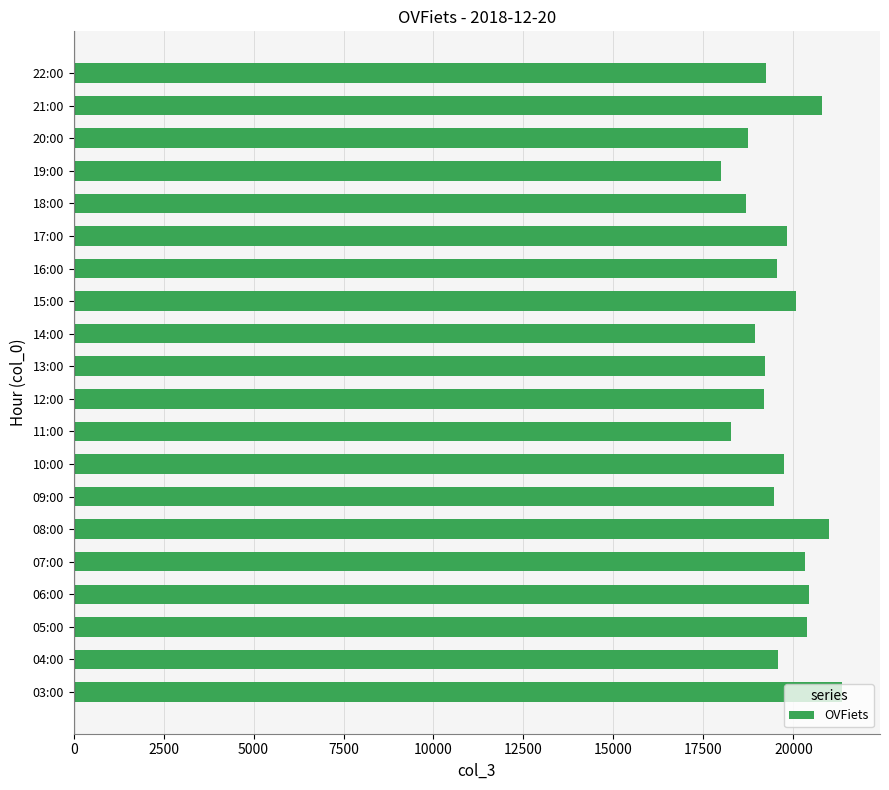

What is the greatest value displayed?

21342